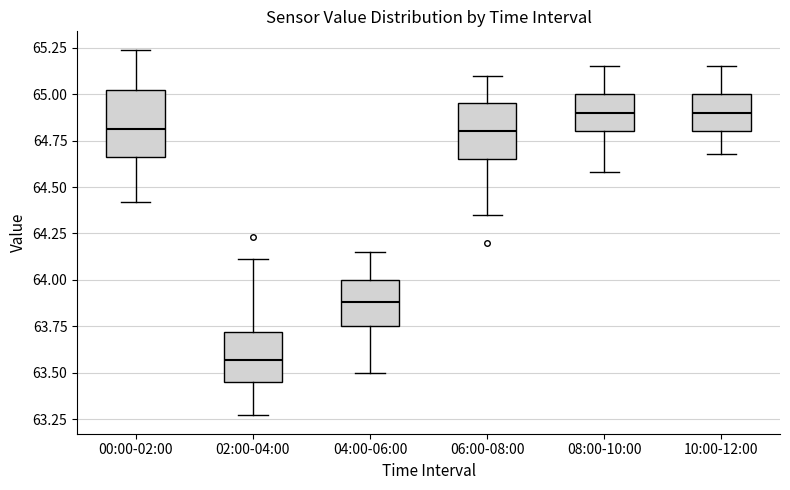

Reading left to right, transcribe this box plot: for each box, give where its median line is, the range the box spans, and where its two whiskers end, as read against the y-axis. The values are not printed on the chart, so give them approximately, as read against the axis.

00:00-02:00: median 64.80, box 64.65 to 65.00, whiskers 64.40 to 65.25
02:00-04:00: median 63.55, box 63.45 to 63.70, whiskers 63.25 to 64.10
04:00-06:00: median 63.90, box 63.75 to 64.00, whiskers 63.50 to 64.15
06:00-08:00: median 64.80, box 64.65 to 64.95, whiskers 64.35 to 65.10
08:00-10:00: median 64.90, box 64.80 to 65.00, whiskers 64.60 to 65.15
10:00-12:00: median 64.90, box 64.80 to 65.00, whiskers 64.70 to 65.15